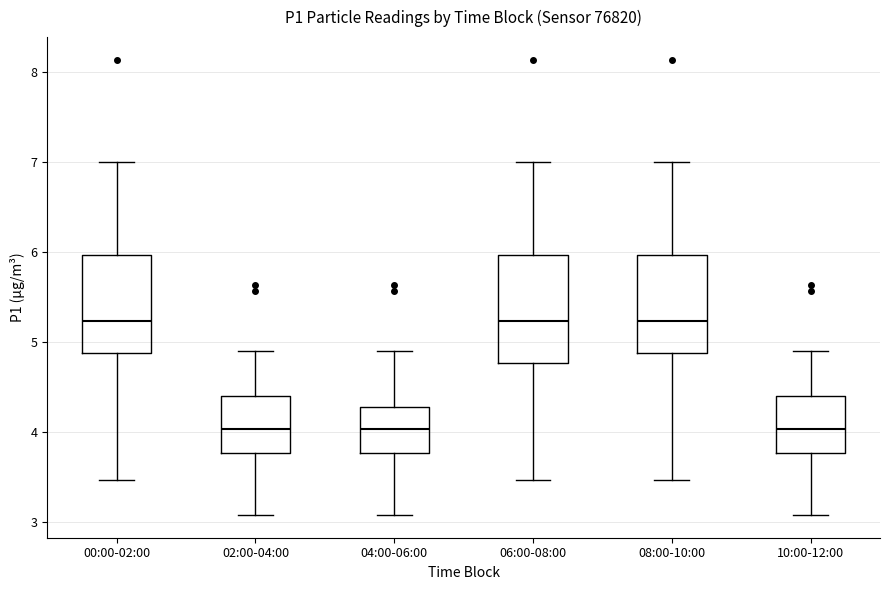

Where does the median line of the box for 02:00-04:00 sit on the y-axis? The values are not printed on the chart, so give them approximately, as read against the axis.

4.0